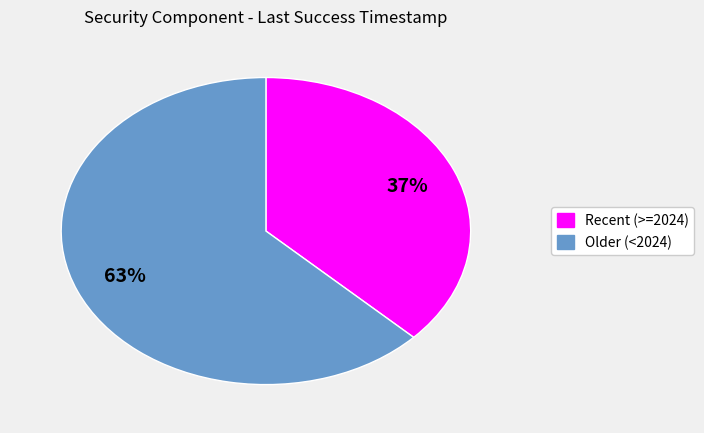

Is there a majority slice in this chart?

Yes